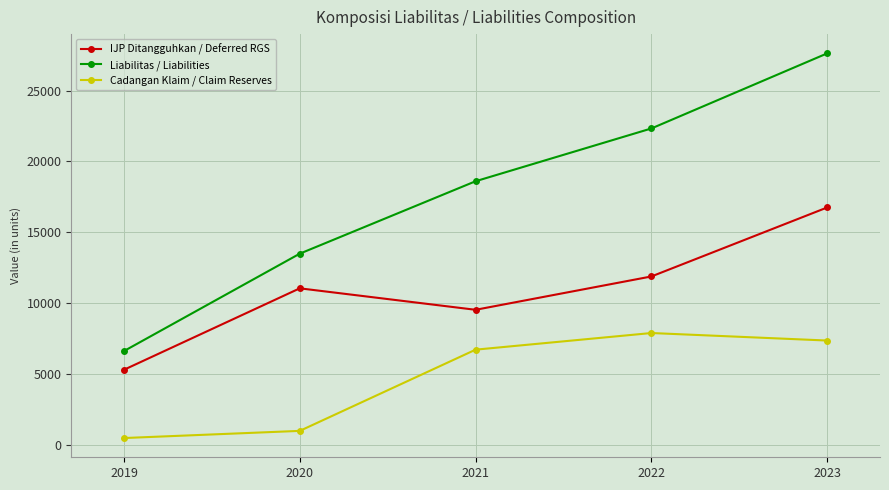

Reading left to right, list all the values displayed in this chart.

IJP Ditangguhkan / Deferred RGS: 5316.4	11057.6	9544.4	11895.1	16758.9
Liabilitas / Liabilities: 6634.7	13501.0	18606.5	22327.6	27621.0
Cadangan Klaim / Claim Reserves: 504.3	1009.1	6734.4	7906.9	7376.5